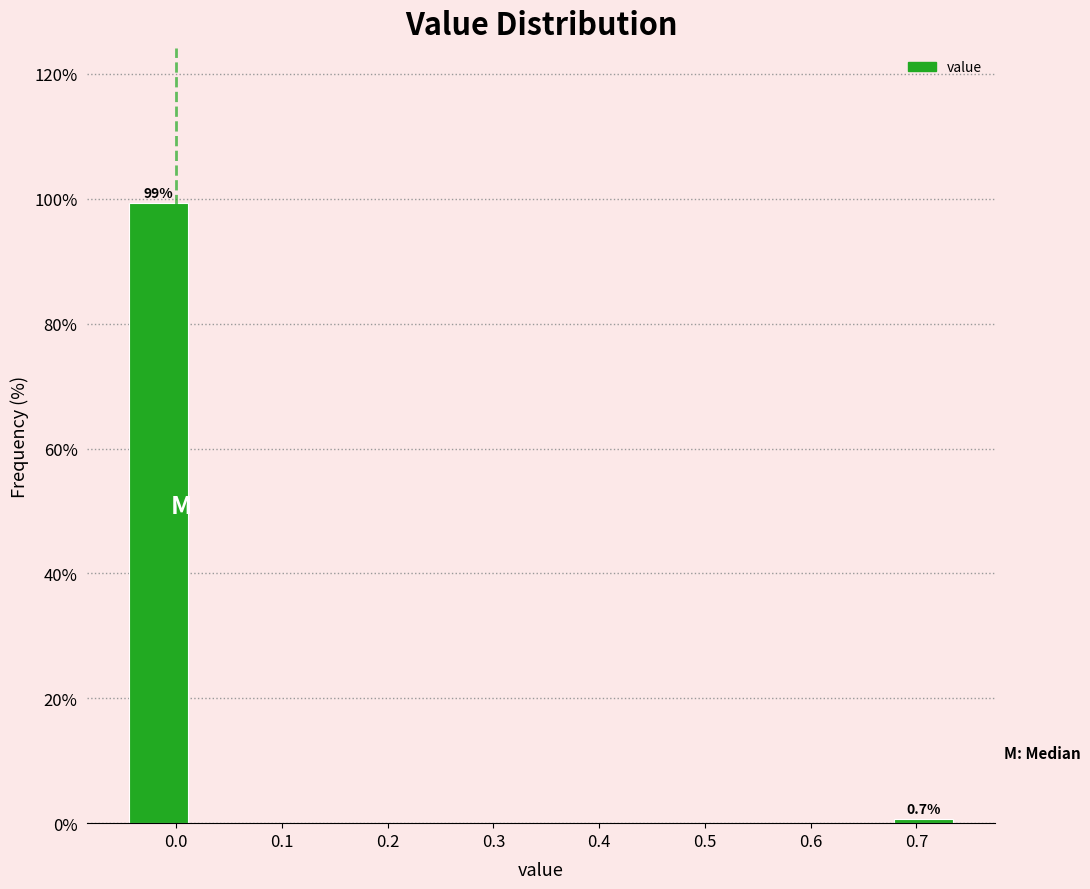

Which range on the x-axis has the tallest bar?

-0.05 to 0.02